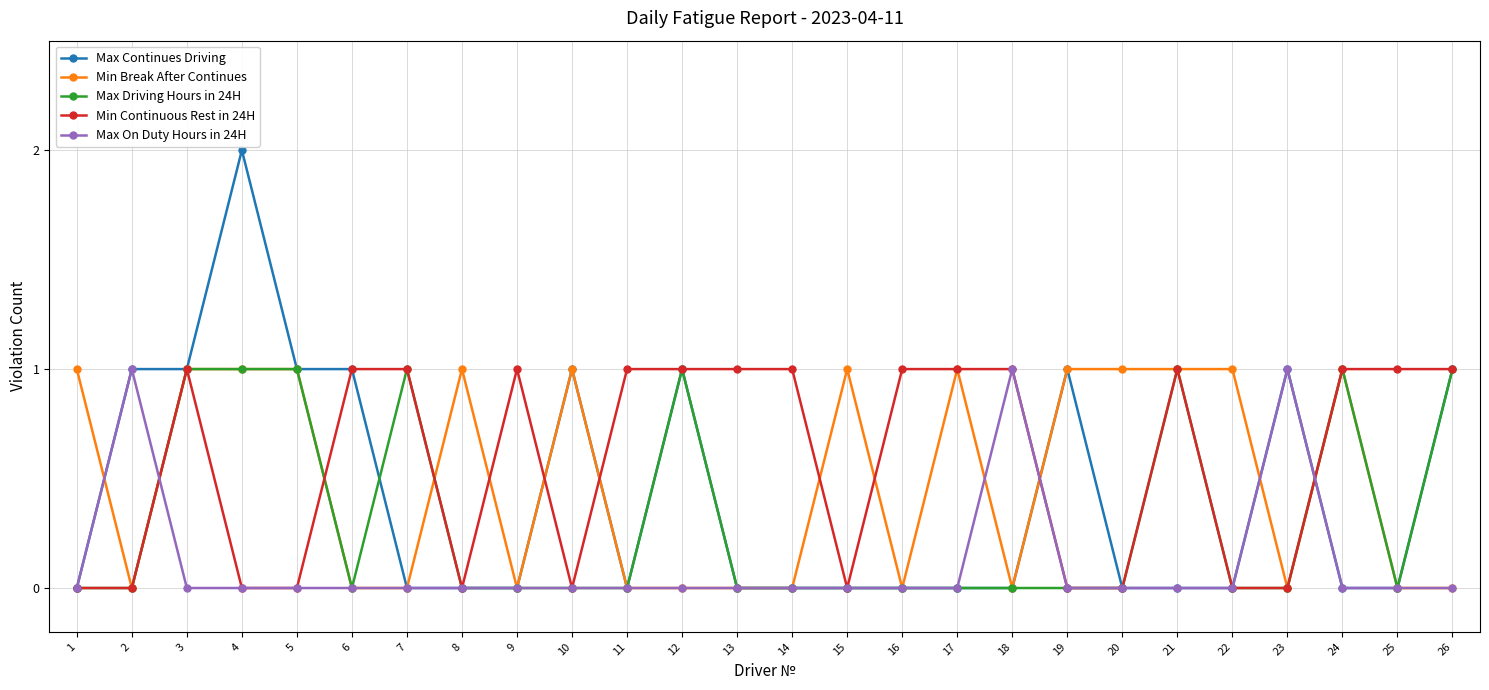

Reading left to right, what are all the values shown in this chart?

Max Continues Driving: 0	1	1	2	1	1	0	0	0	1	0	1	0	0	0	0	0	0	1	0	0	0	1	0	0	1
Min Break After Continues: 1	0	1	1	1	0	0	1	0	1	0	0	0	0	1	0	1	0	1	1	1	1	0	1	0	0
Max Driving Hours in 24H: 0	0	1	1	1	0	1	0	0	0	0	1	0	0	0	0	0	0	0	0	1	0	0	1	0	1
Min Continuous Rest in 24H: 0	0	1	0	0	1	1	0	1	0	1	1	1	1	0	1	1	1	0	0	1	0	0	1	1	1
Max On Duty Hours in 24H: 0	1	0	0	0	0	0	0	0	0	0	0	0	0	0	0	0	1	0	0	0	0	1	0	0	0